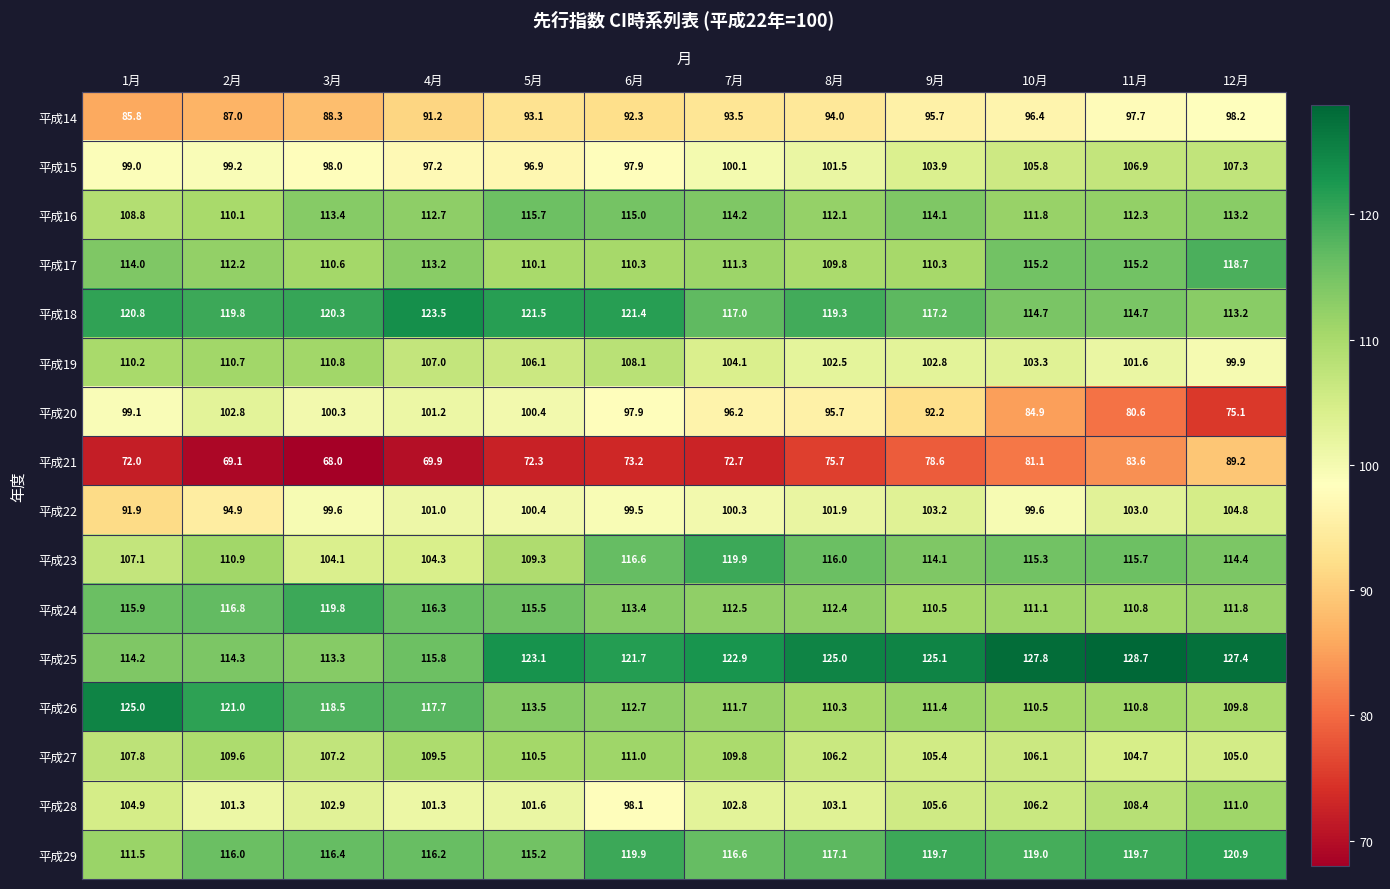

The 平成16 series shows 189.3 at 8月. True or false?

False